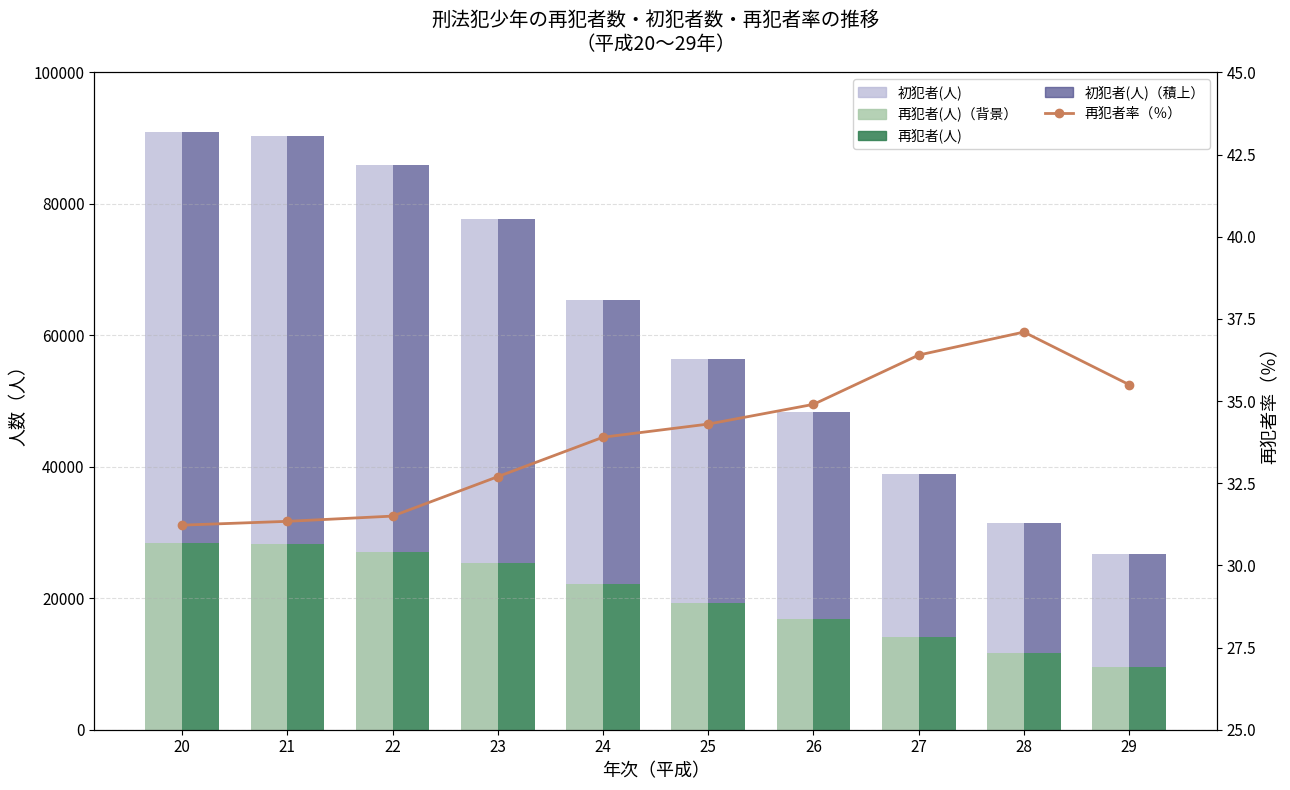

Which has a higher value, 23 or 24?

23